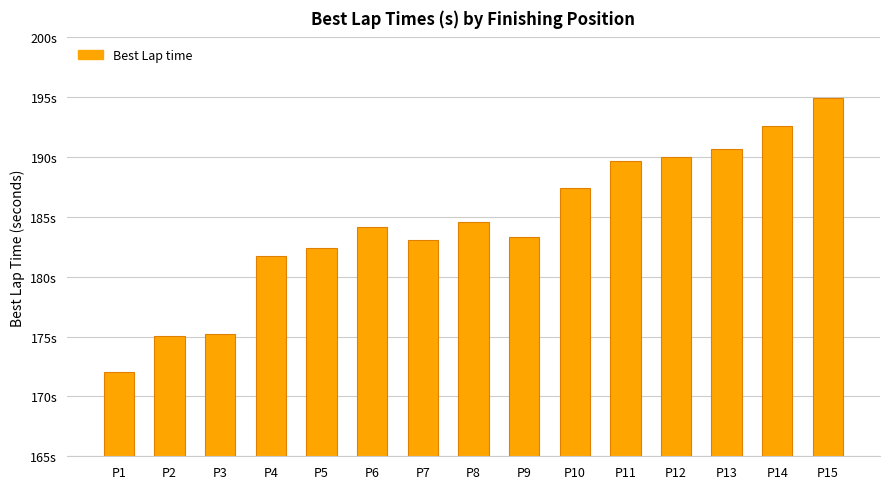

Where does the data first go above 184?

P6